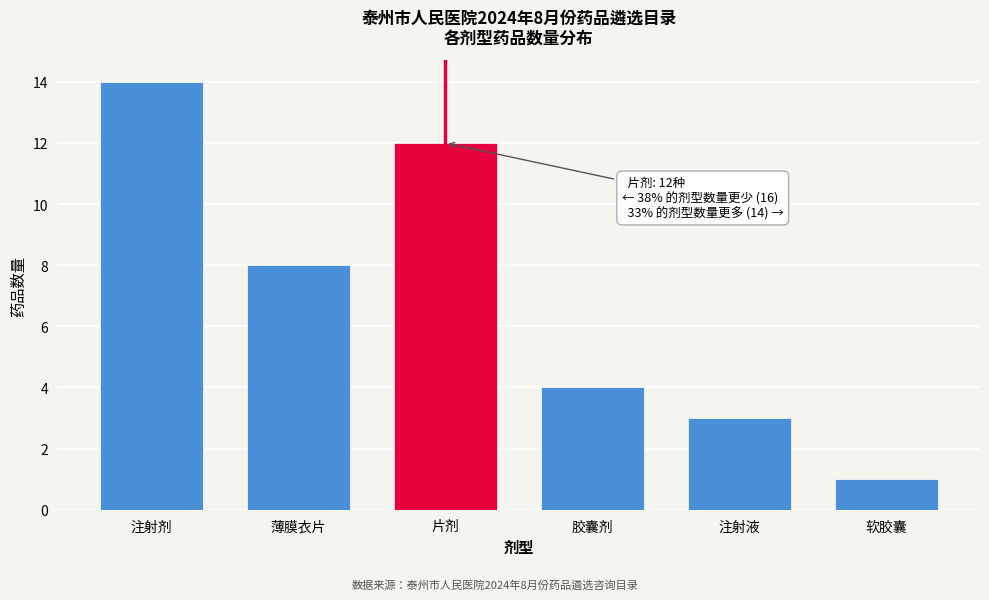

Reading left to right, transcribe all the data shown in this chart.

14	8	12	4	3	1